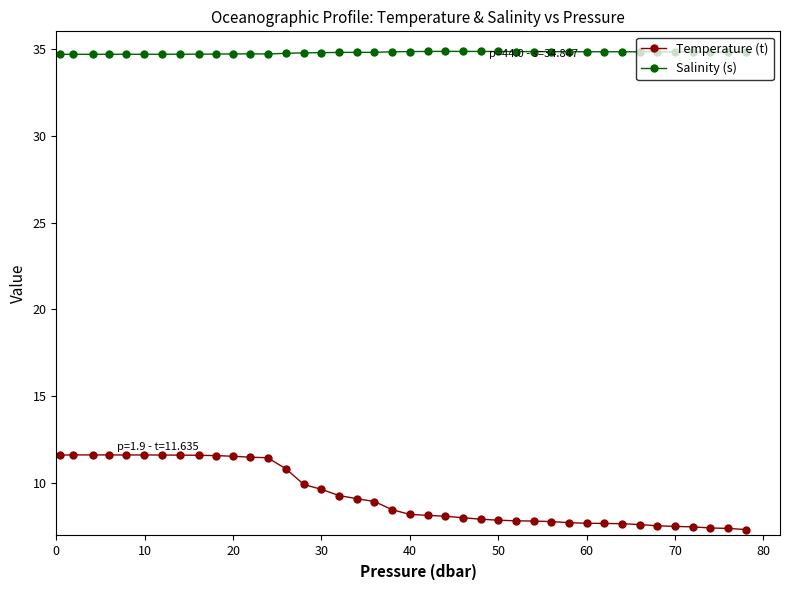

True or false: Temperature (t) and Salinity (s) cross at least once.

False